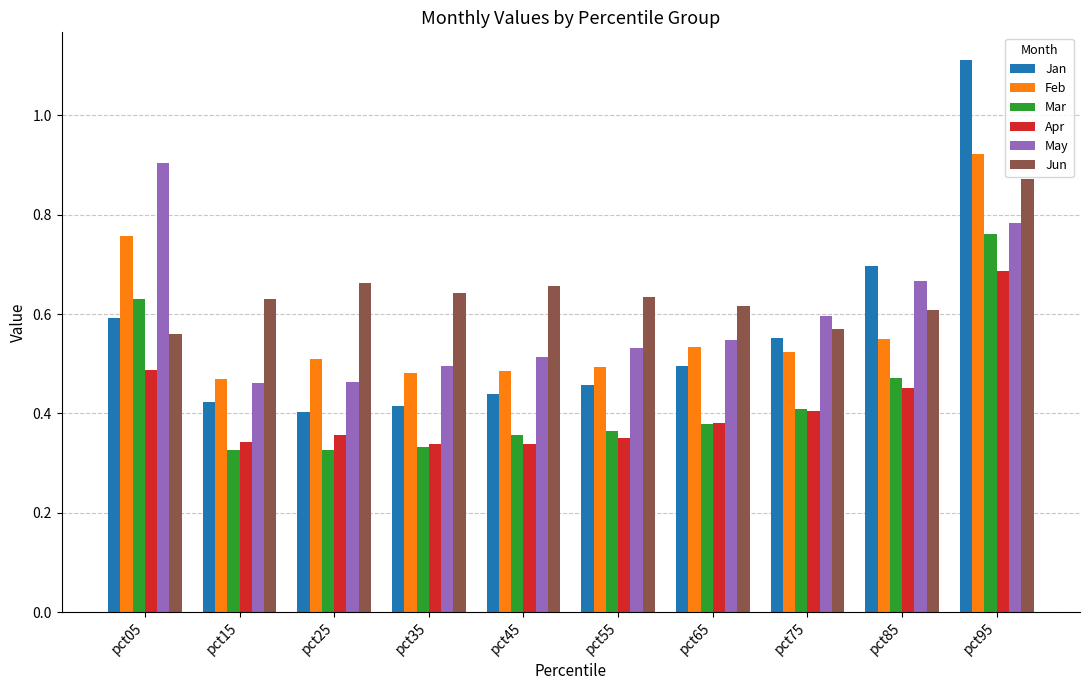

What is the sum of all Jan values?

5.6